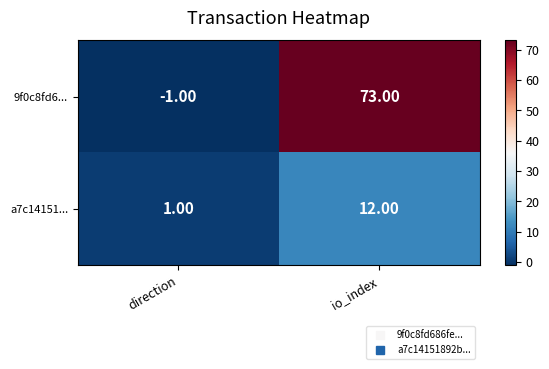

Which category has the highest value across all series?

io_index